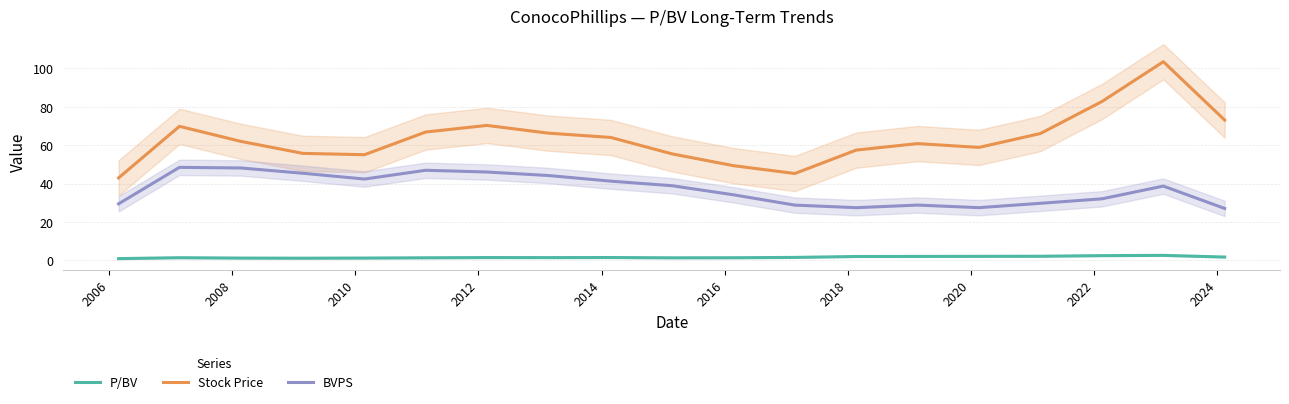

What is the sum of all Stock Price values?

1206.3